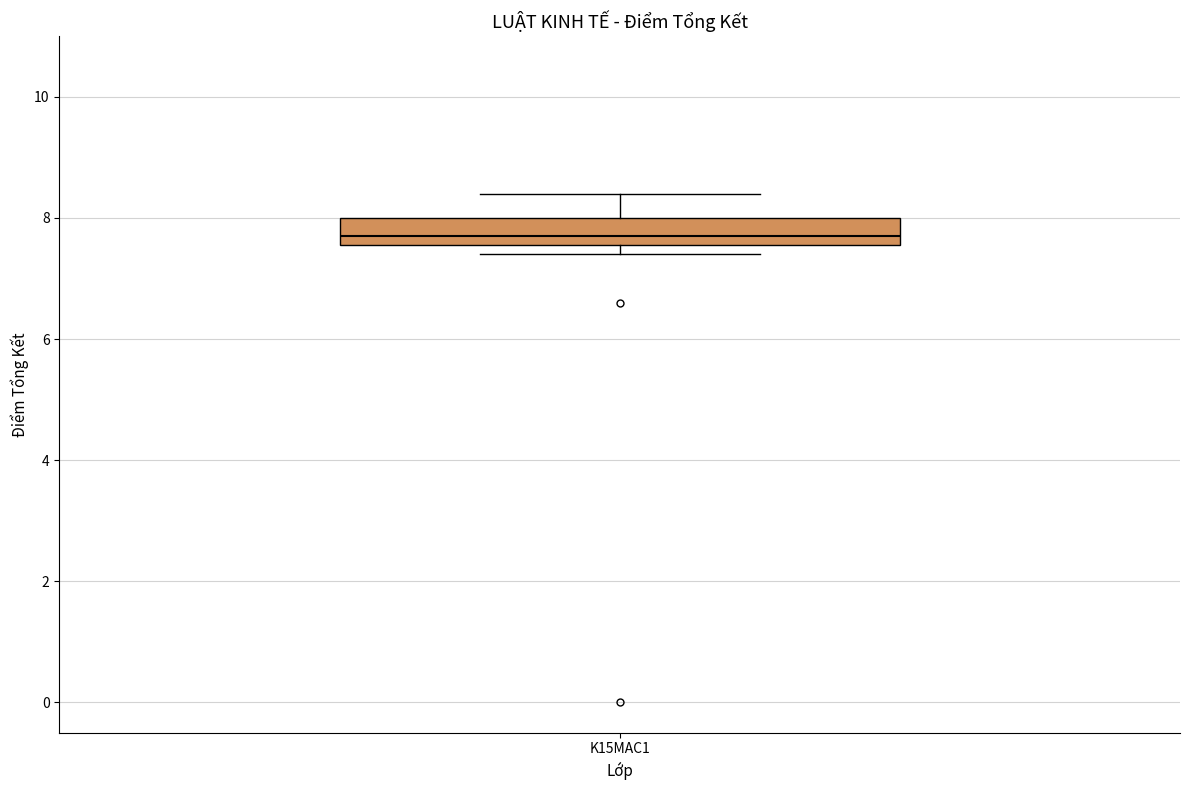

Read this box plot against the y-axis: the position of the median line, the range covered by the box, and the ends of both whiskers. The values are not printed on the chart, so give them approximately, as read against the axis.

median 7.8, box 7.6 to 8.0, whiskers 7.4 to 8.4